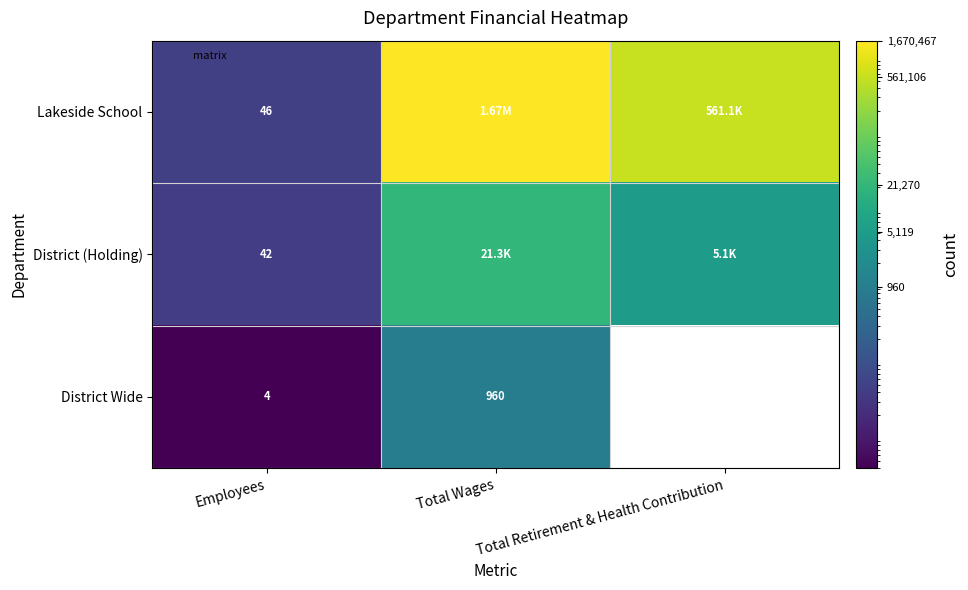

What is the difference between the maximum and minimum values in the District Wide series?

956.0